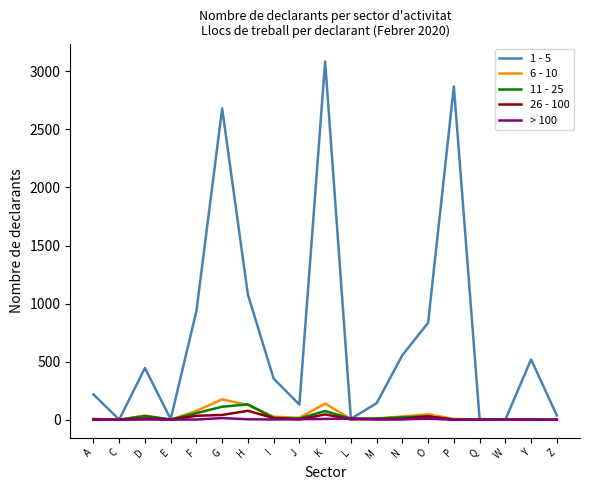

Is it true that > 100 equals 0 at Z?

True